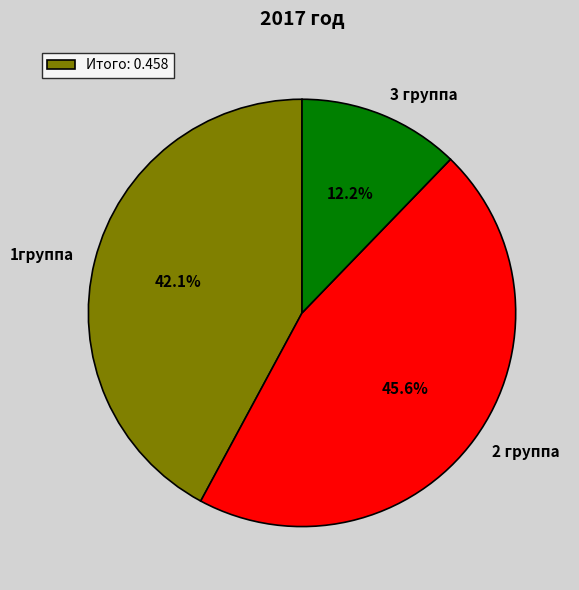

To the nearest percent, what is the combined percentage of 3 группа and 2 группа?

58%